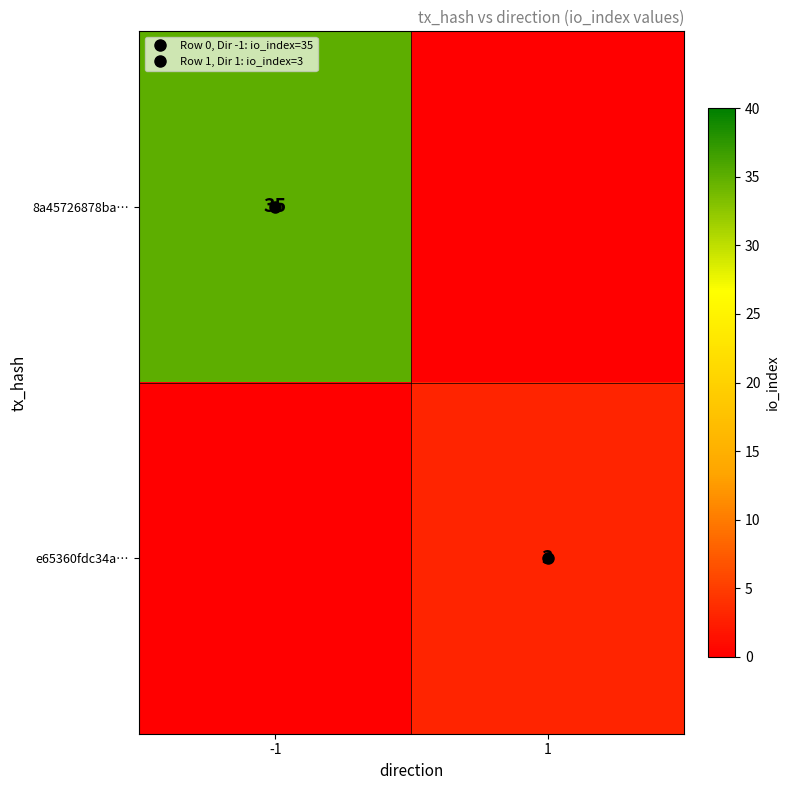

What is the sum of the 8a45726878ba… values at 1 and -1?

35